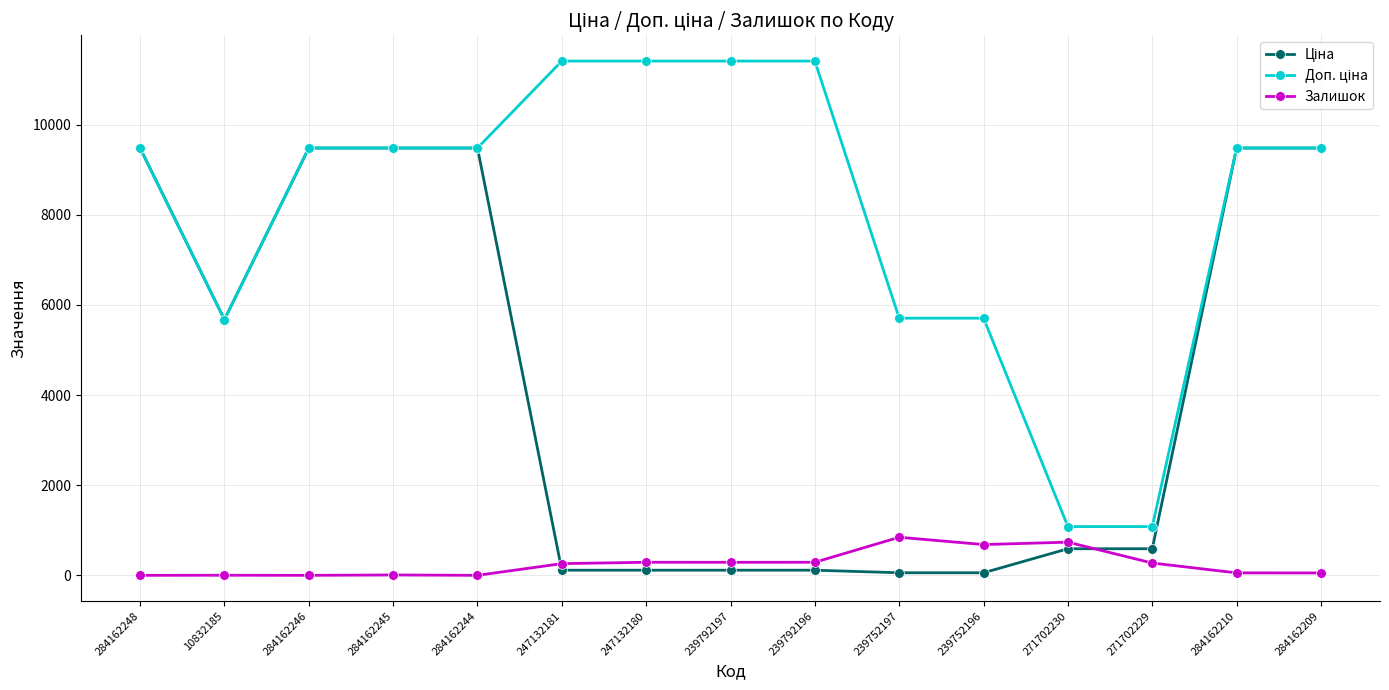

What is the total value across all series at 239792196?

11814.1